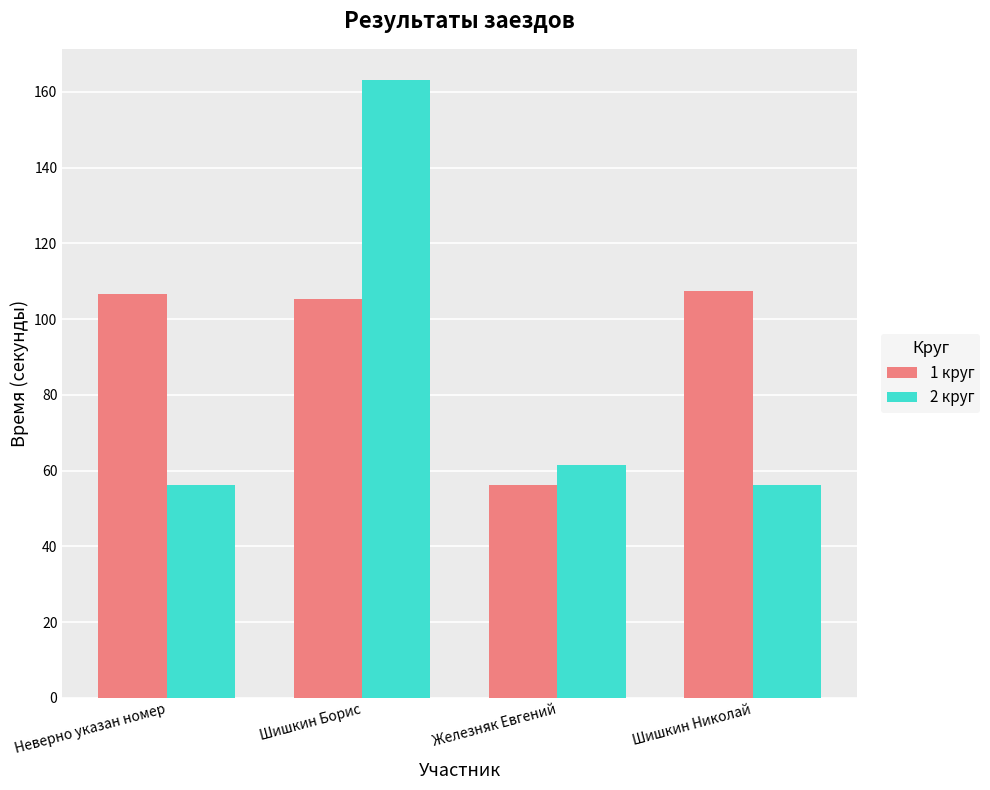

Rank the series at Железняк Евгений from highest to lowest value.

2 круг, 1 круг